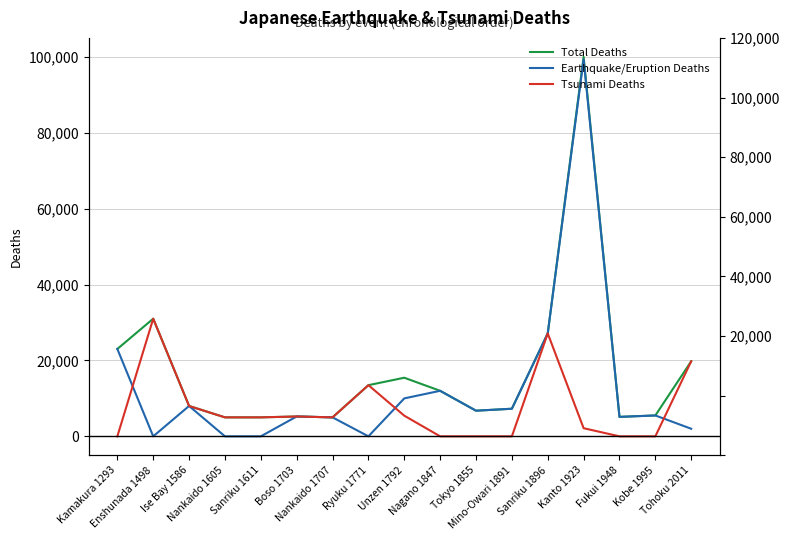

Rank the series by their maximum value, from highest to lowest.

Total Deaths, Earthquake/Eruption Deaths, Tsunami Deaths